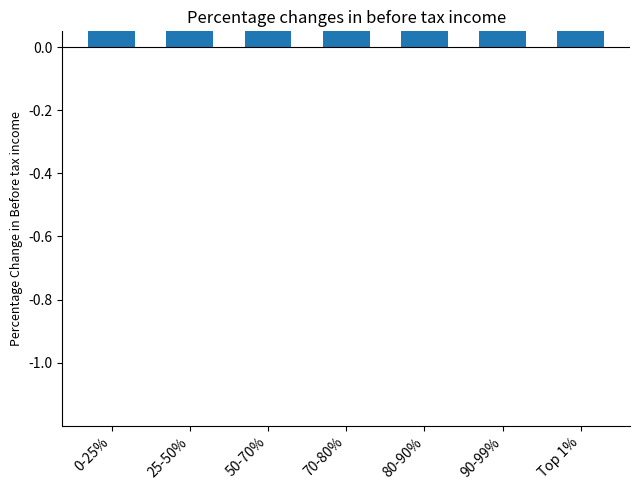

List the labels in order of value, smallest first.

50-70%, 70-80%, 80-90%, 90-99%, 25-50%, Top 1%, 0-25%